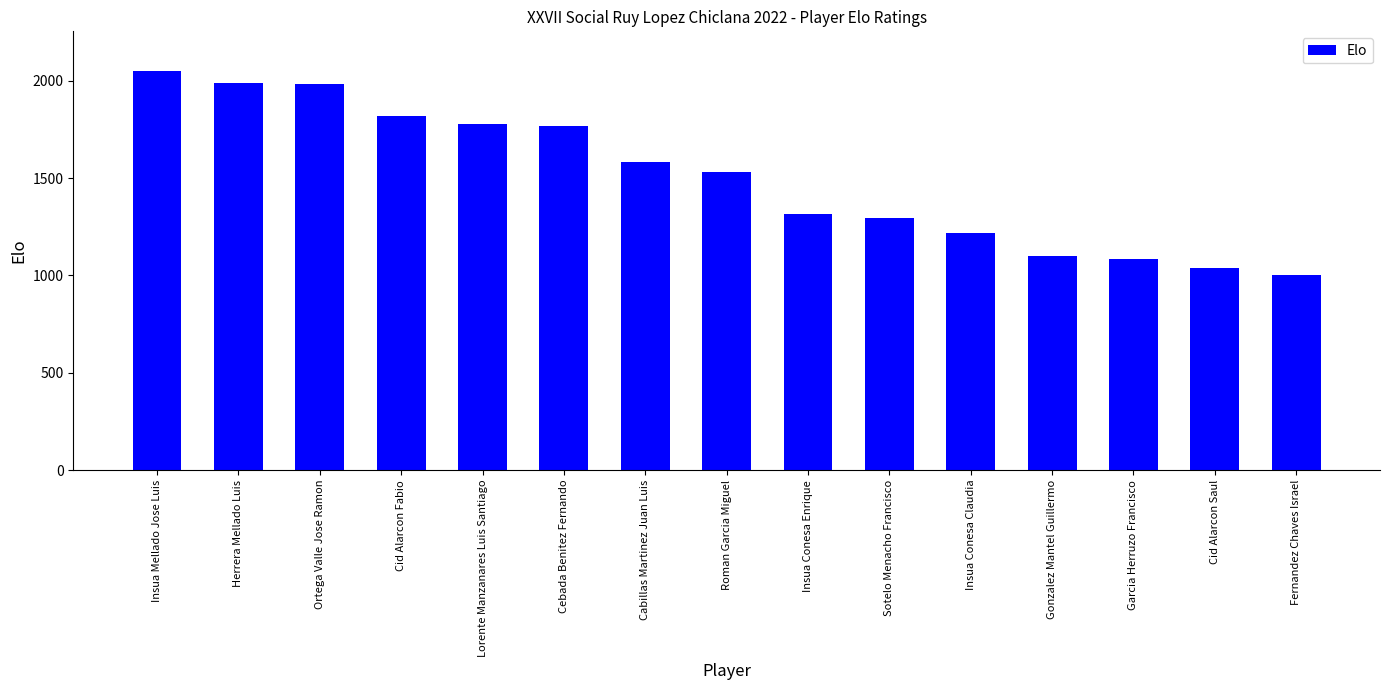

What position from the right is Cid Alarcon Saul?

2